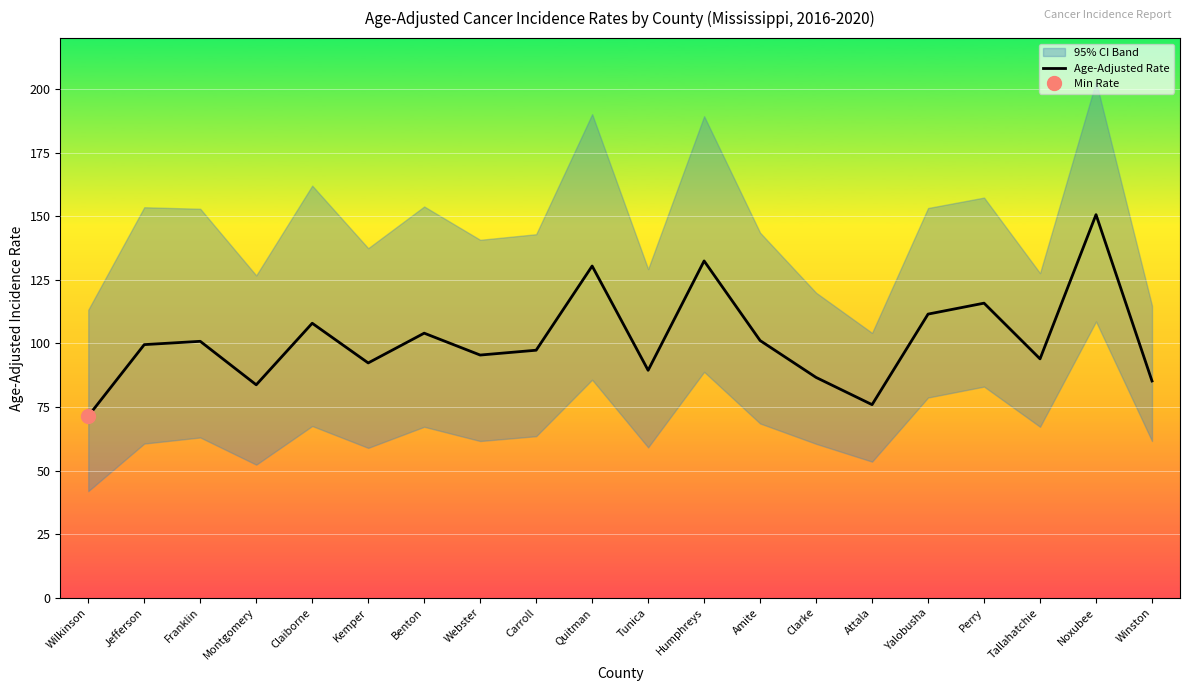

What is the value of the 4th point from the left?

83.7